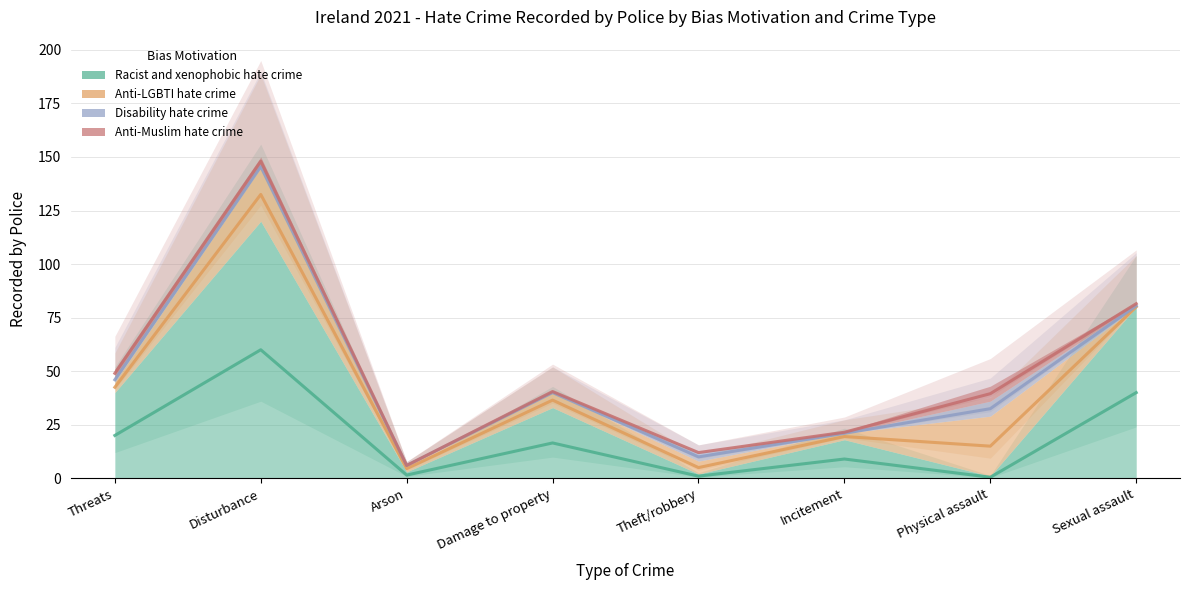

In Racist and xenophobic hate crime, how many points are higher than both neighbors (excluding endpoints)?

3